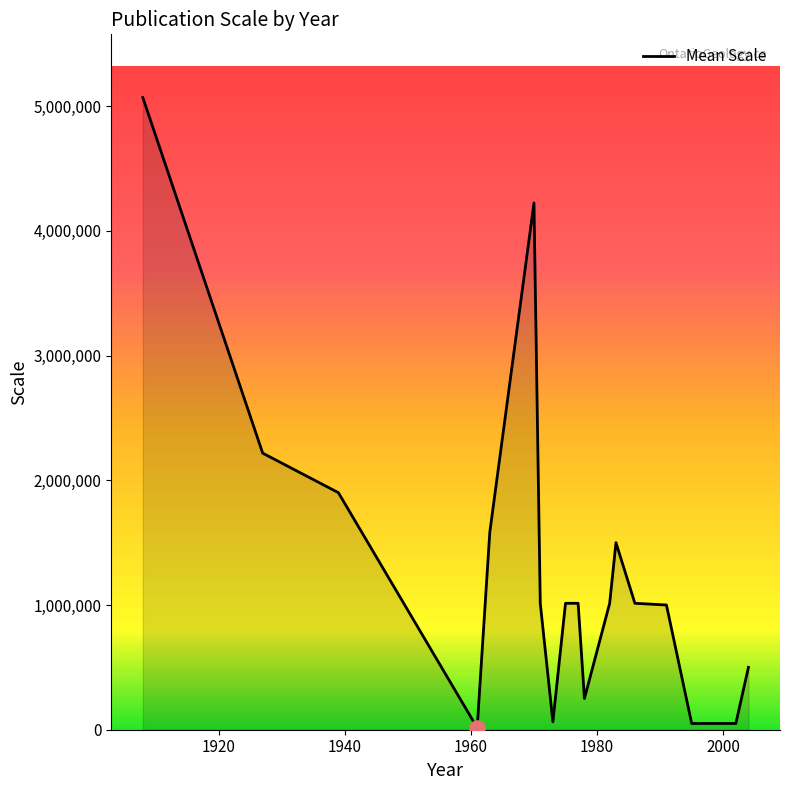

What is the maximum value shown in the chart?

5068800